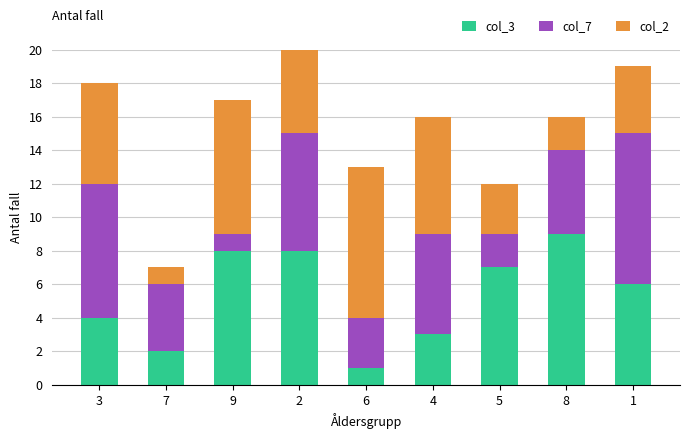

Reading left to right, list the values for the col_3 series.

4	2	8	8	1	3	7	9	6